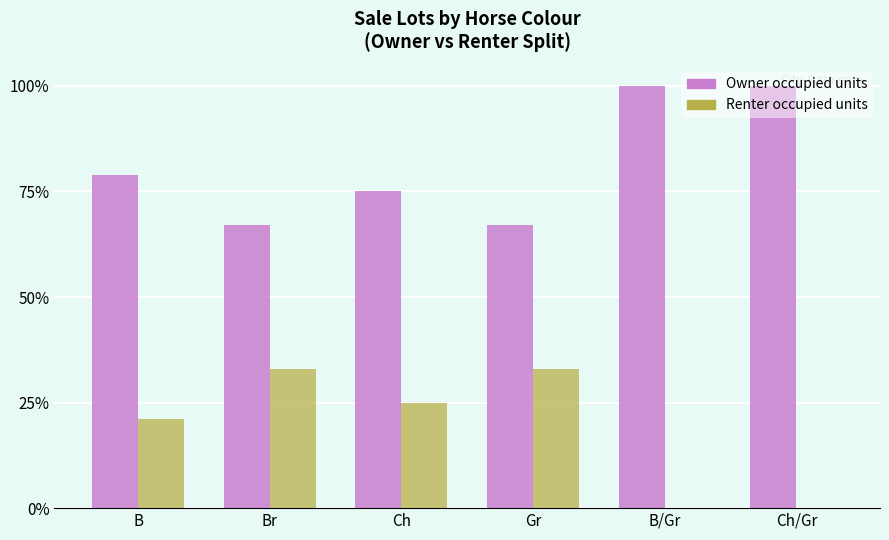

Are the bars grouped side by side (vs. stacked)?

Yes